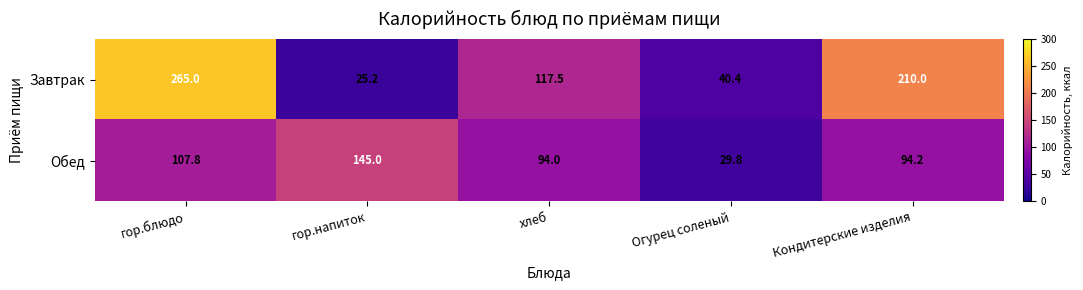

What is the difference between the maximum and second lowest values in the Обед series?

51.0